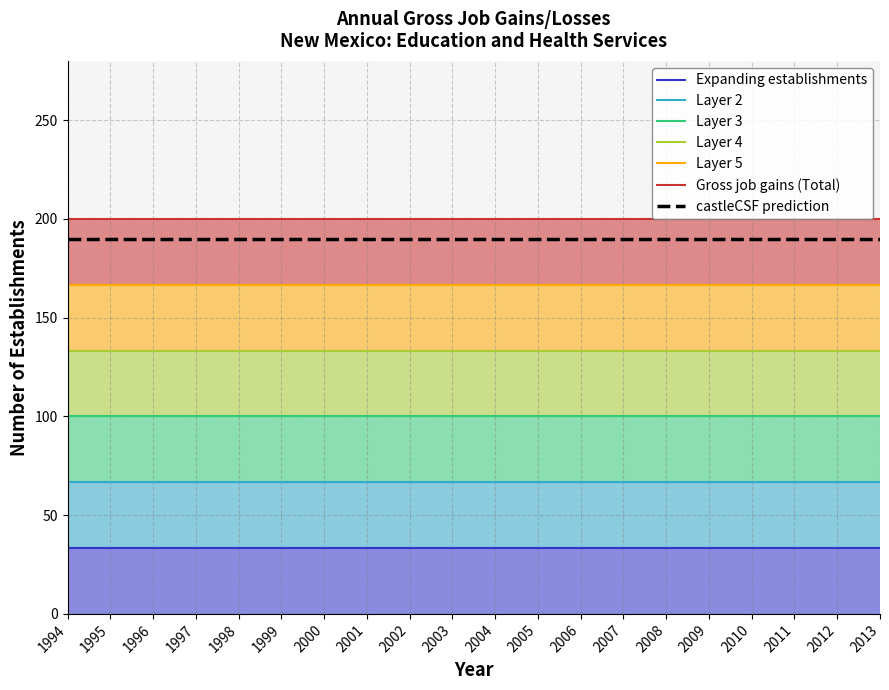

True or false: Gross job gains (Total) and Expanding establishments cross at least once.

False